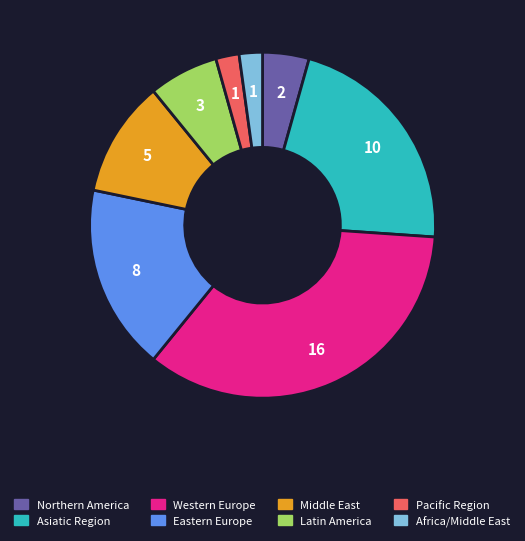

How many slices are in this pie chart?

8